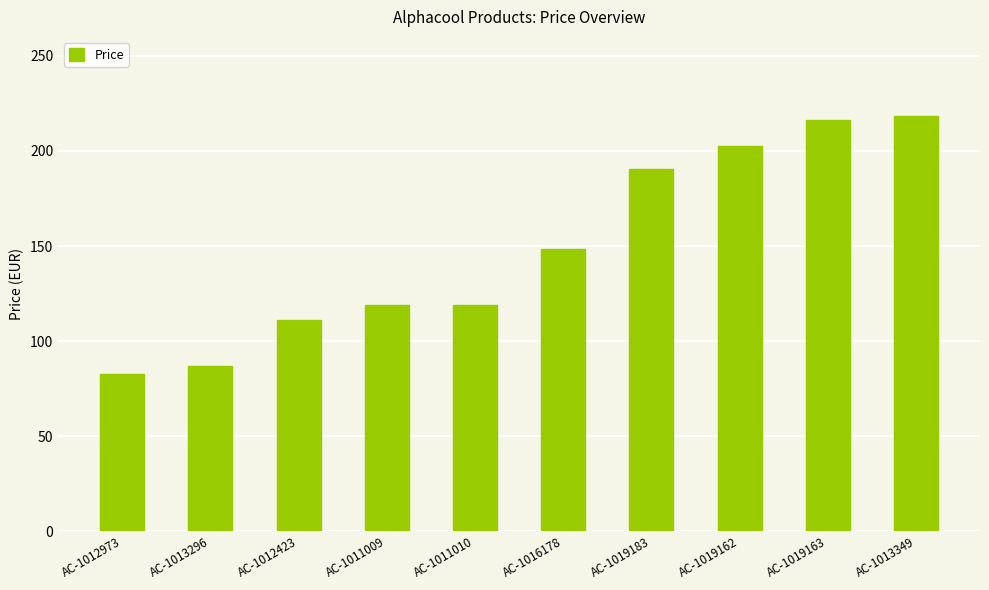

What is the ratio of the value at AC-1019163 to the value at AC-1011010?

1.8